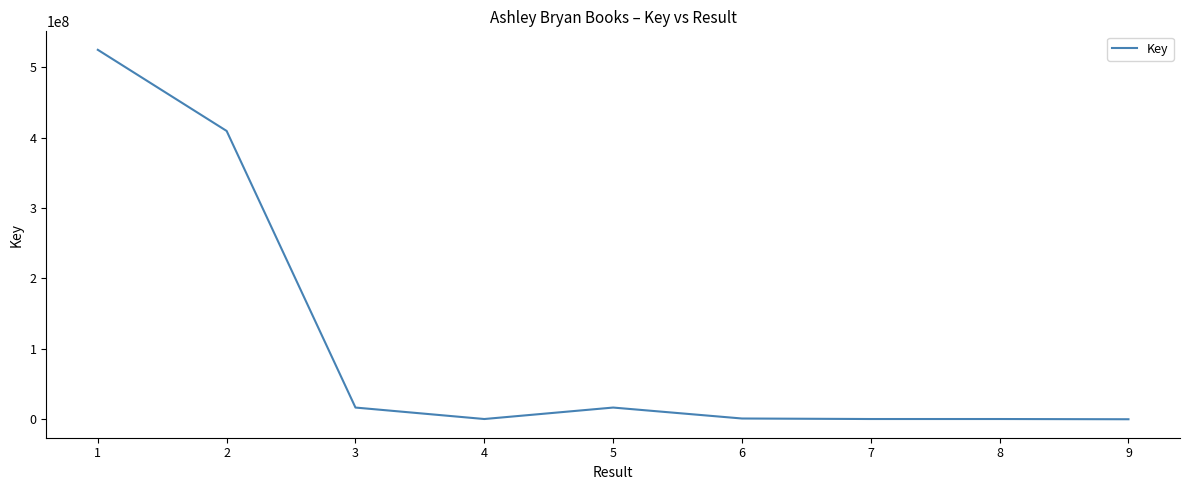

Is it true that the value at 1 is 344519597?

False